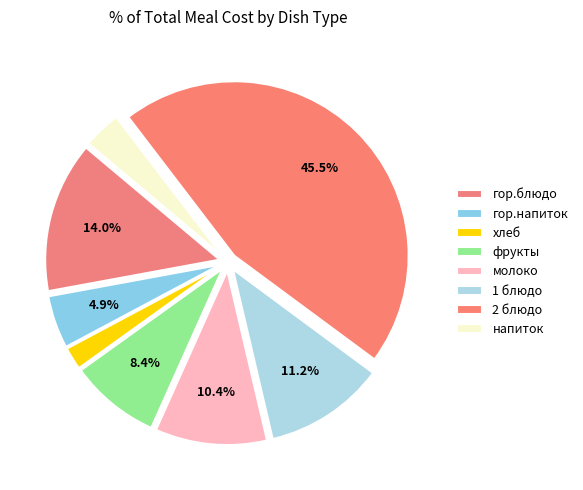

To the nearest percent, what is the average slice percentage?

12%